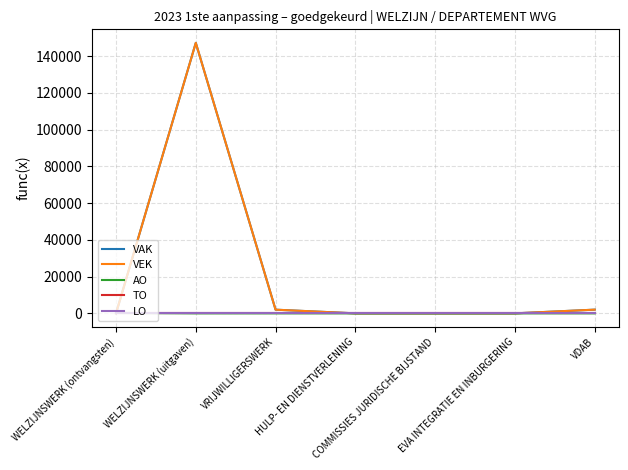

What is the maximum value shown in the chart?

147158